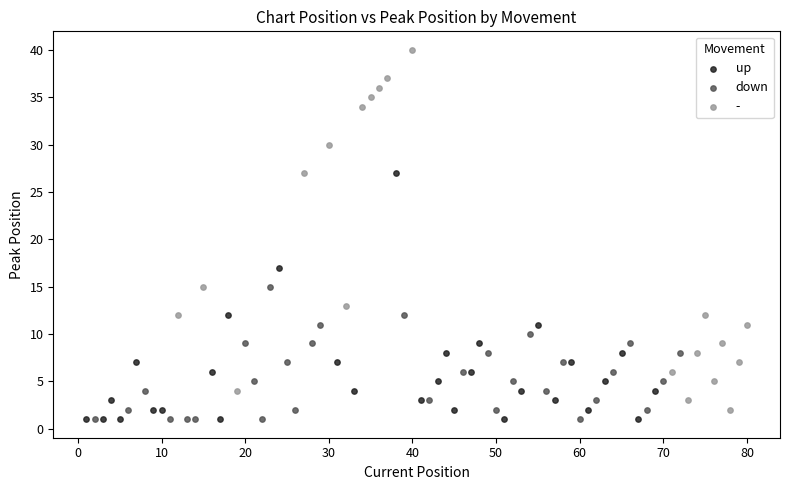

Which series has the largest Y range (max minus min)?

-